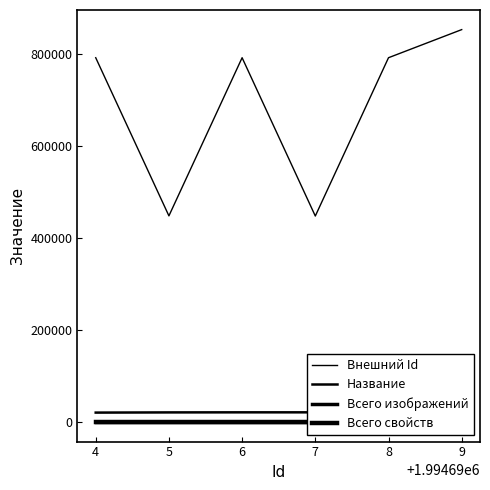

Between 8 and 5, which series saw the biggest shift?

Внешний Id